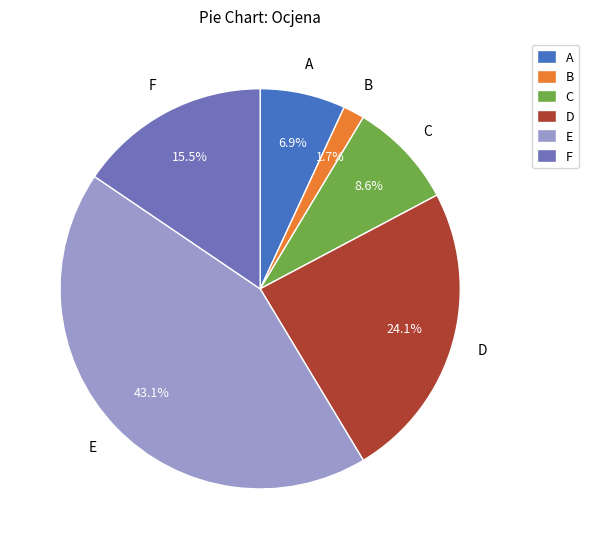

Is it true that F is 22% of the pie?

False